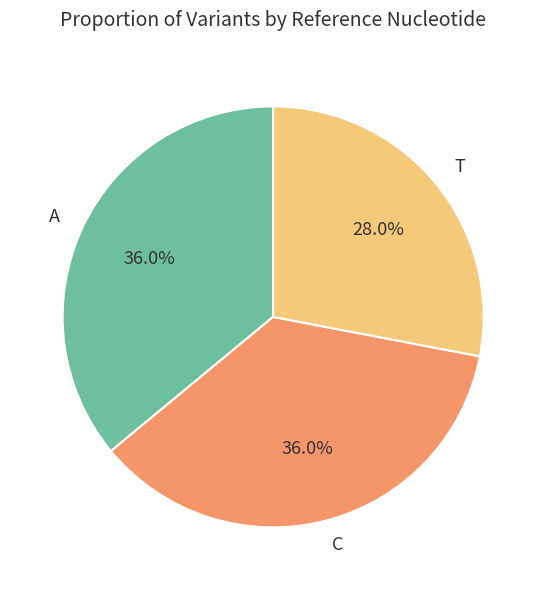

Does T represent more than half of the total?

No